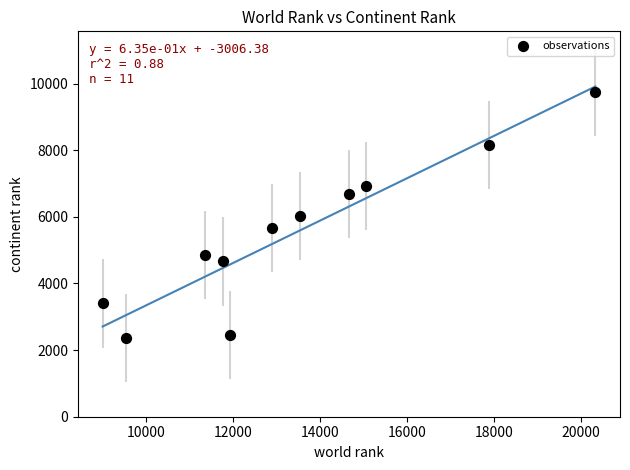

What is the average Y value?

5539